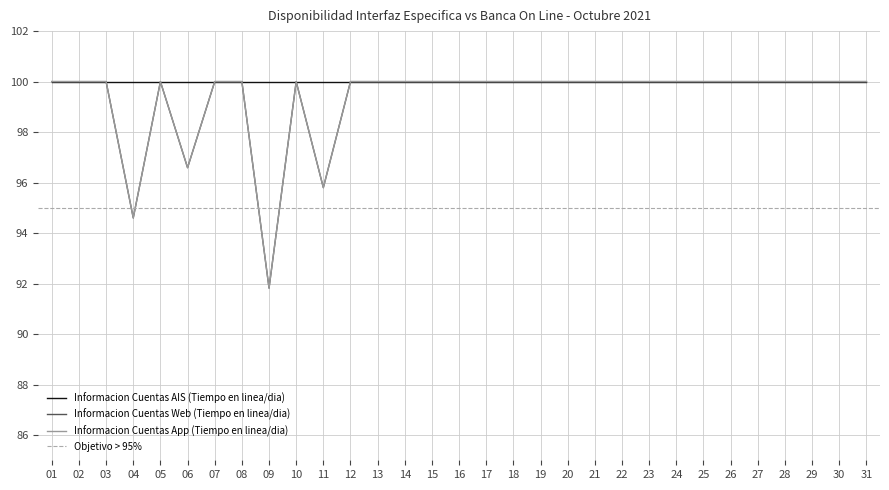

Where is the first local maximum for Informacion Cuentas App (Tiempo en linea/dia)?

05